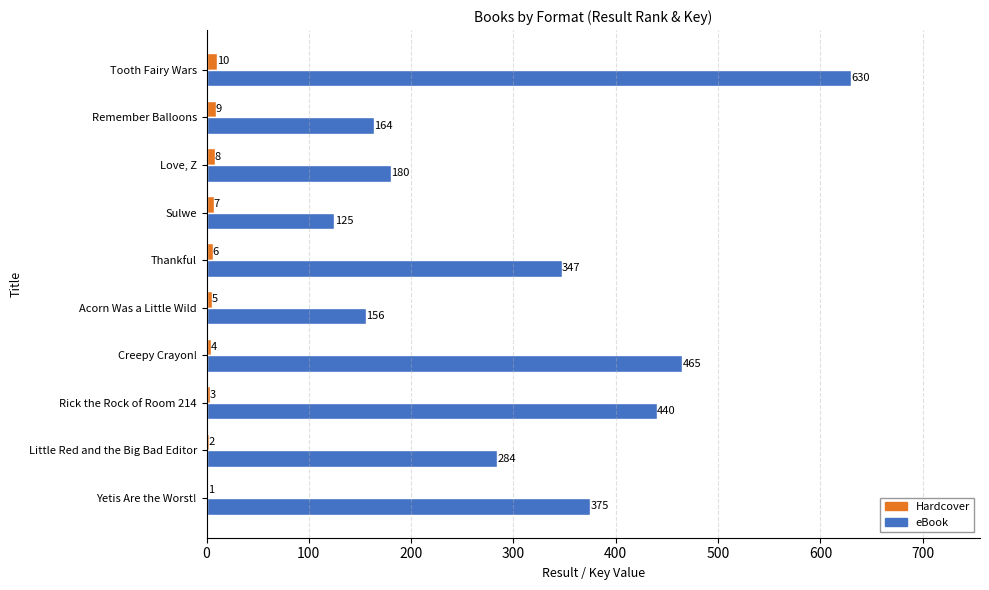

At which category is the sum across all series the highest?

Tooth Fairy Wars